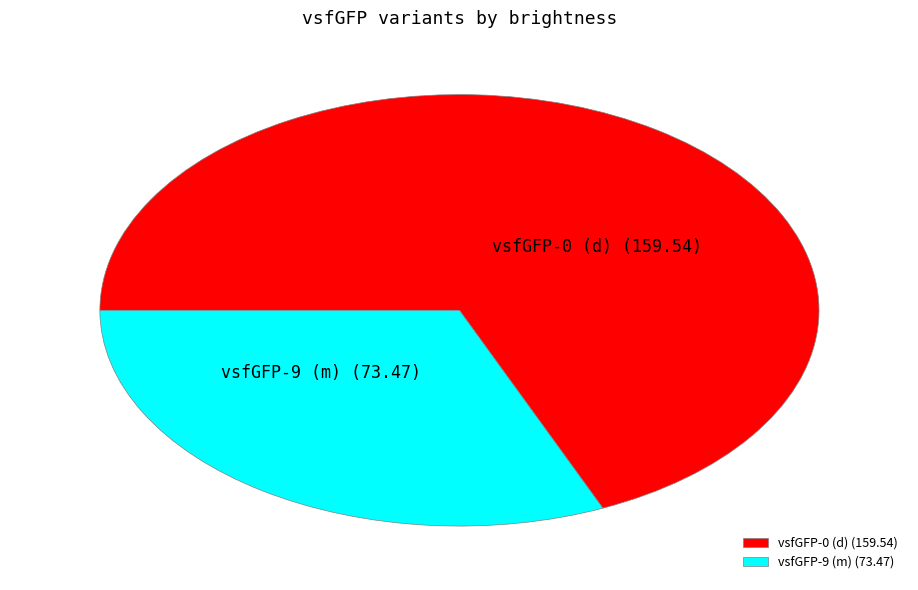

Count the number of slices in the pie.

2